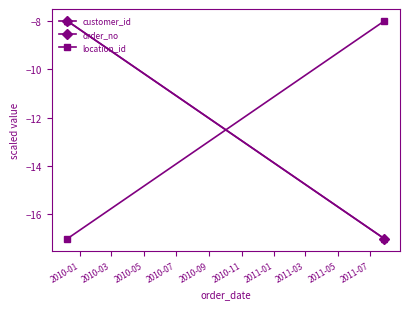

How many lines are shown in the chart?

3